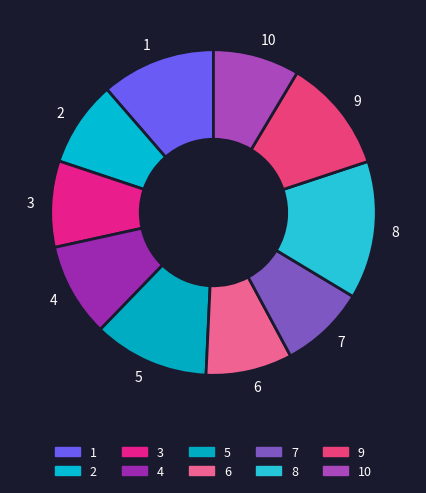

Is there any slice that represents more than half of the pie?

No